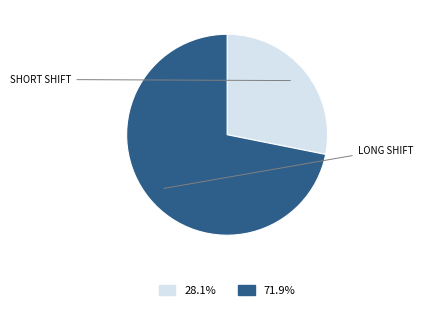

Is there any slice that represents more than half of the pie?

Yes